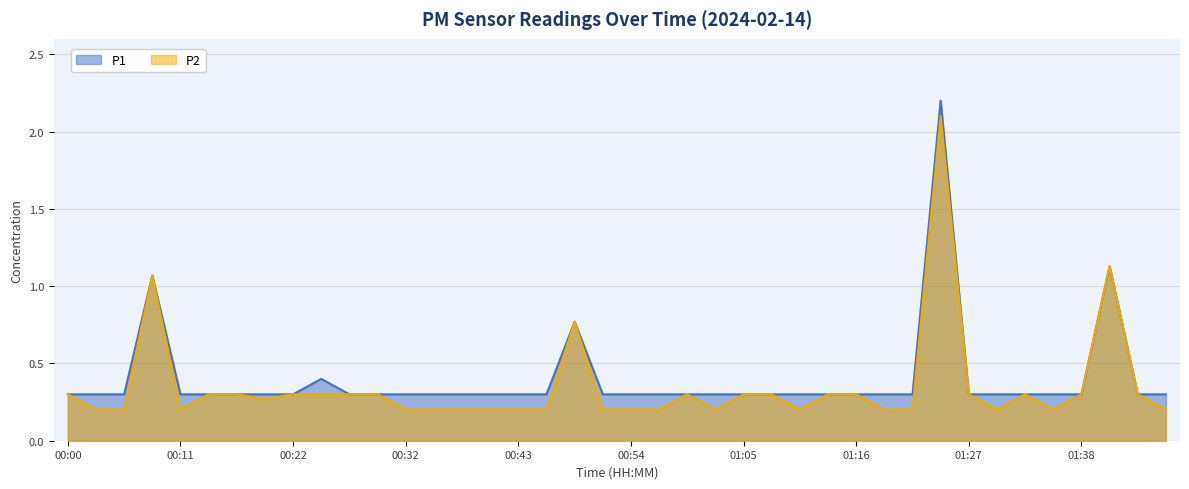

True or false: P1 has a value of 0.3 at 00:16.

True